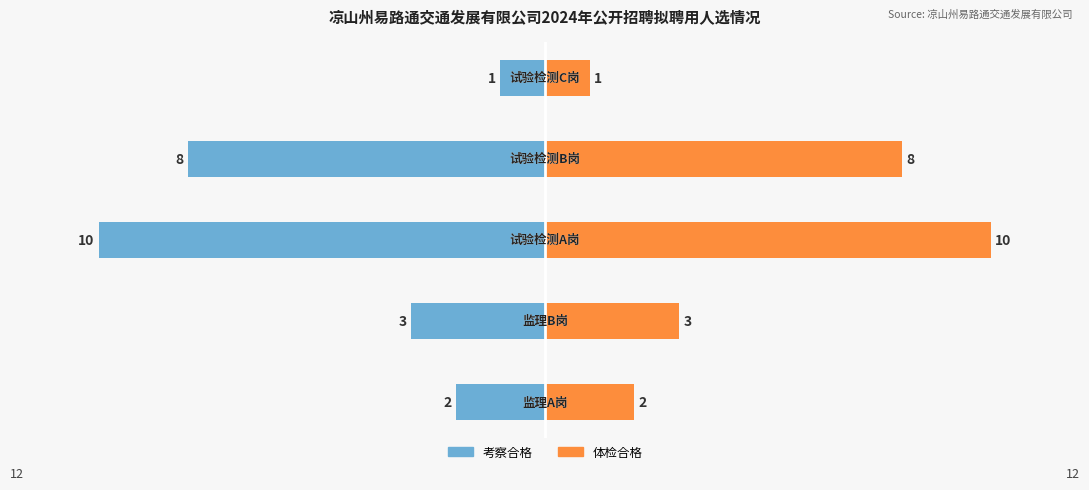

What is the value of the 体检合格 bar at the 1st from the left?

2